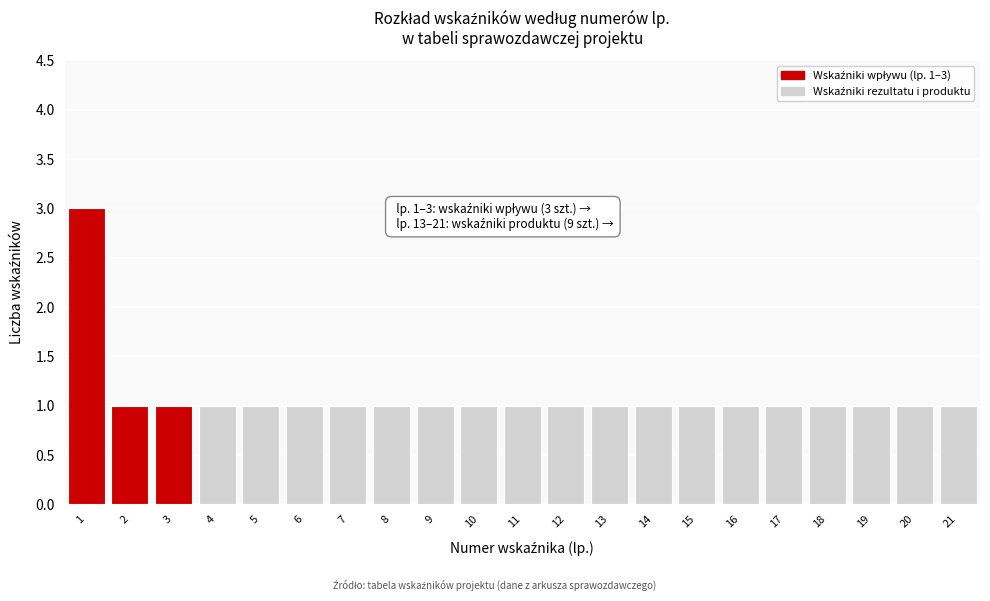

Reading left to right, what are all the values shown in this chart?

1=3	2=1	3=1	4=1	5=1	6=1	7=1	8=1	9=1	10=1	11=1	12=1	13=1	14=1	15=1	16=1	17=1	18=1	19=1	20=1	21=1